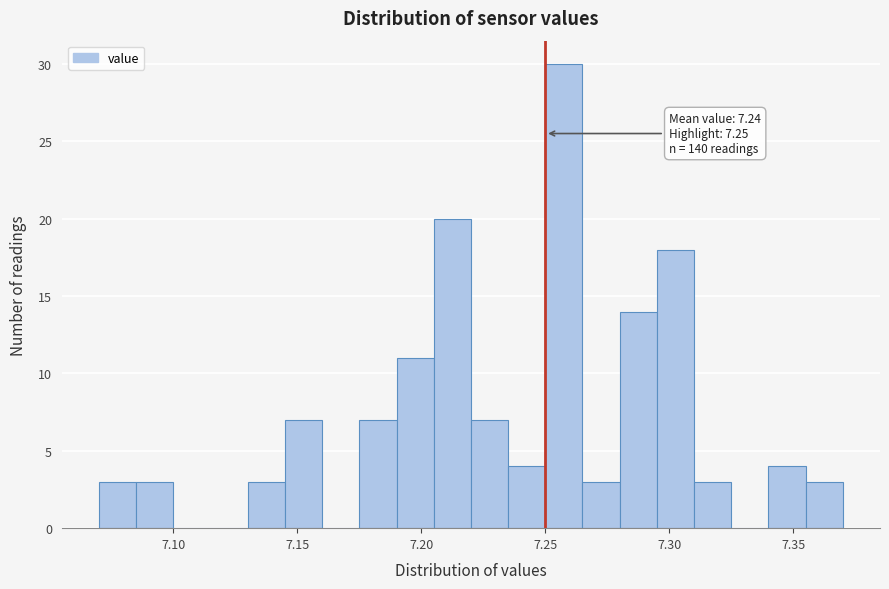

Around what value on the x-axis is the tallest bar? Give the approximate position of its centre, as read against the axis.

7.260